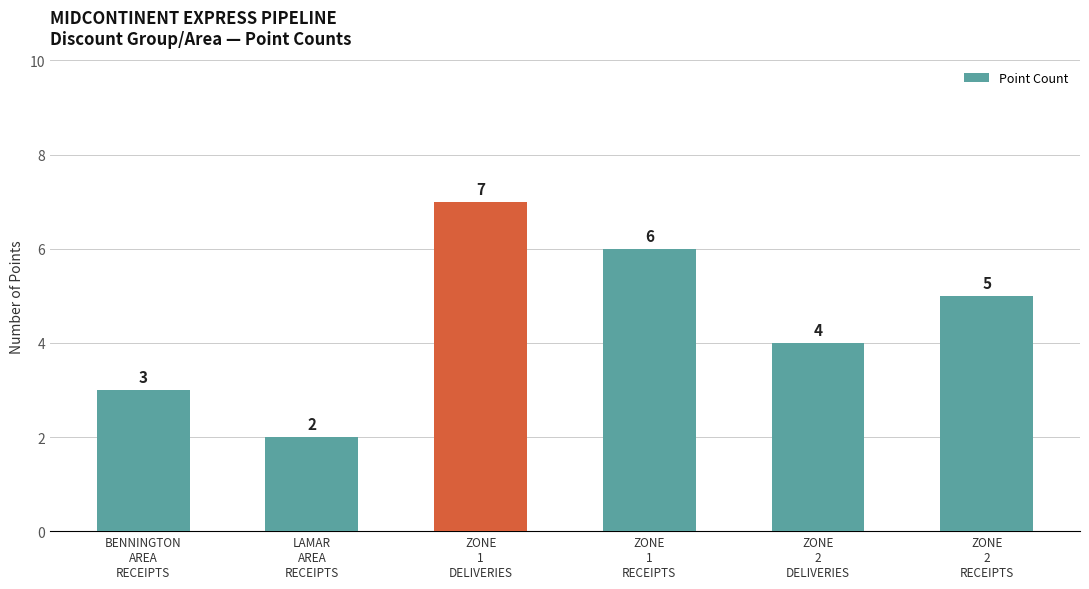

Reading right to left, what are all the values shown in this chart?

5	4	6	7	2	3